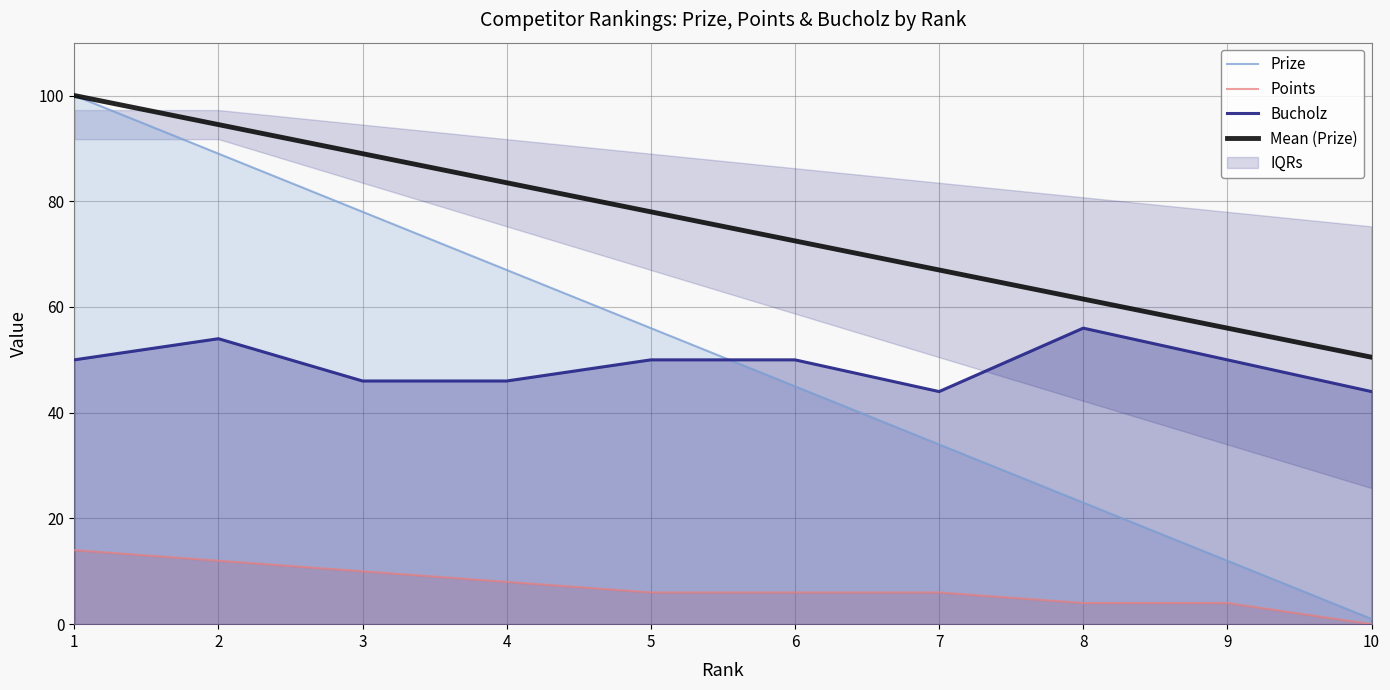

Does the chart have visible grid lines?

Yes